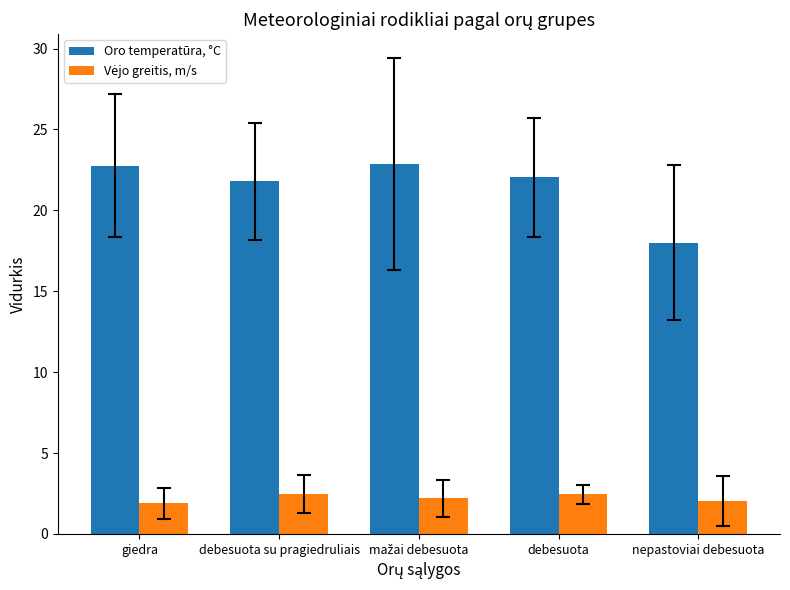

The Oro temperatūra, °C series shows 18.0 at nepastoviai debesuota. True or false?

True